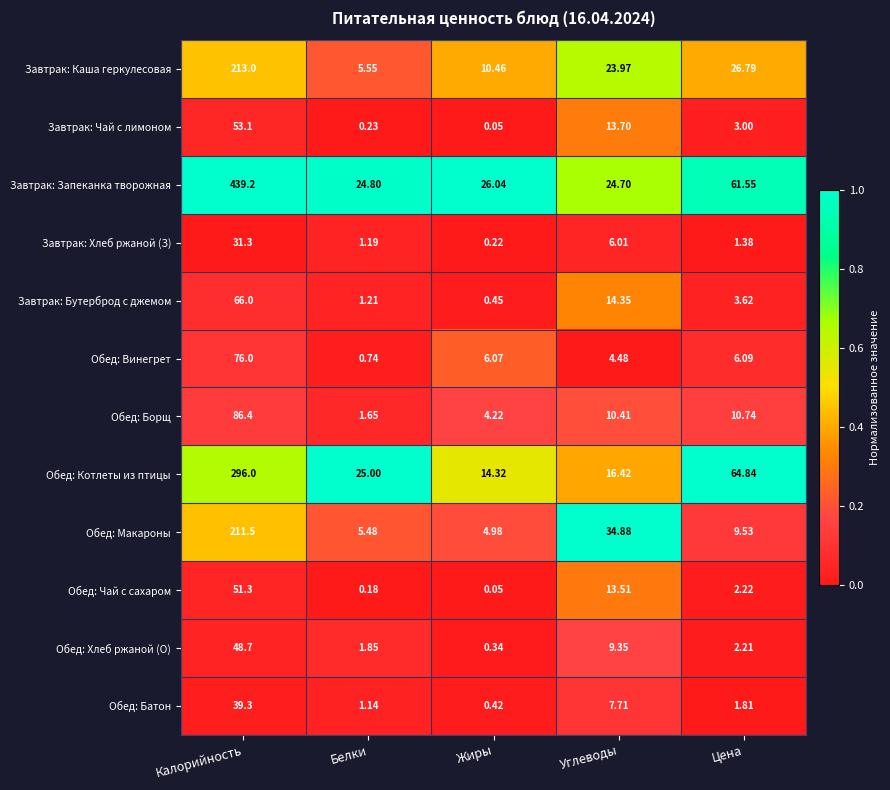

Between Калорийность and Углеводы, which series saw the biggest shift?

Завтрак: Запеканка творожная